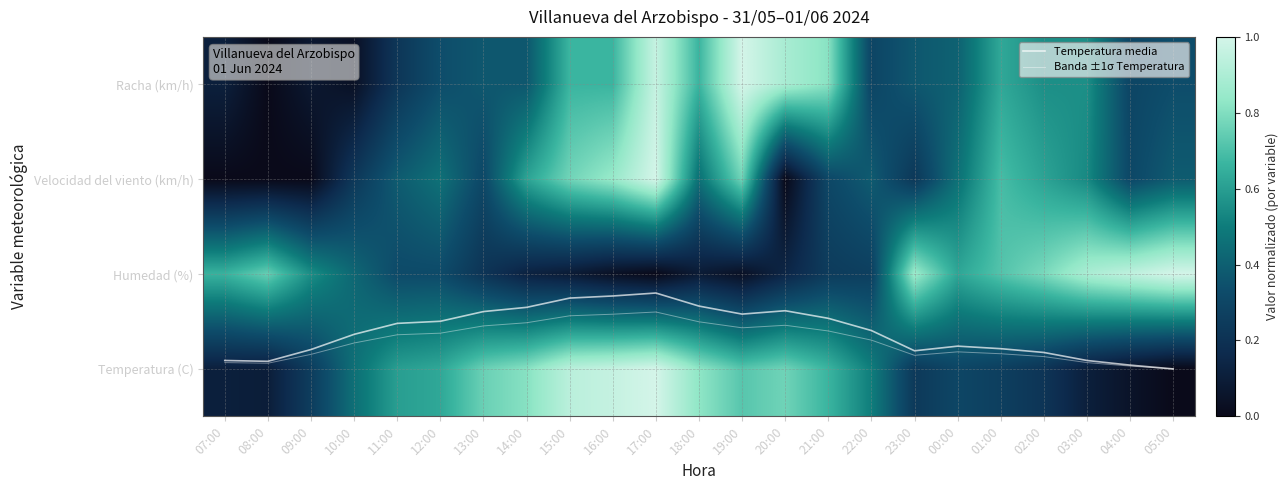

Count the number of data series in this chart.

6